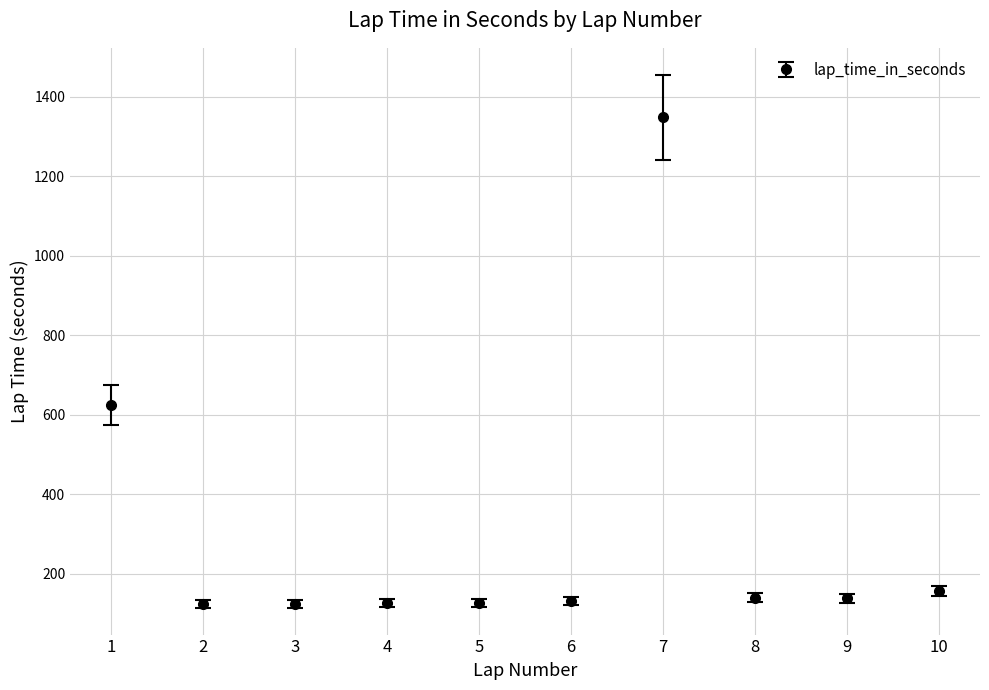

What is the sum of all values?

3034.2